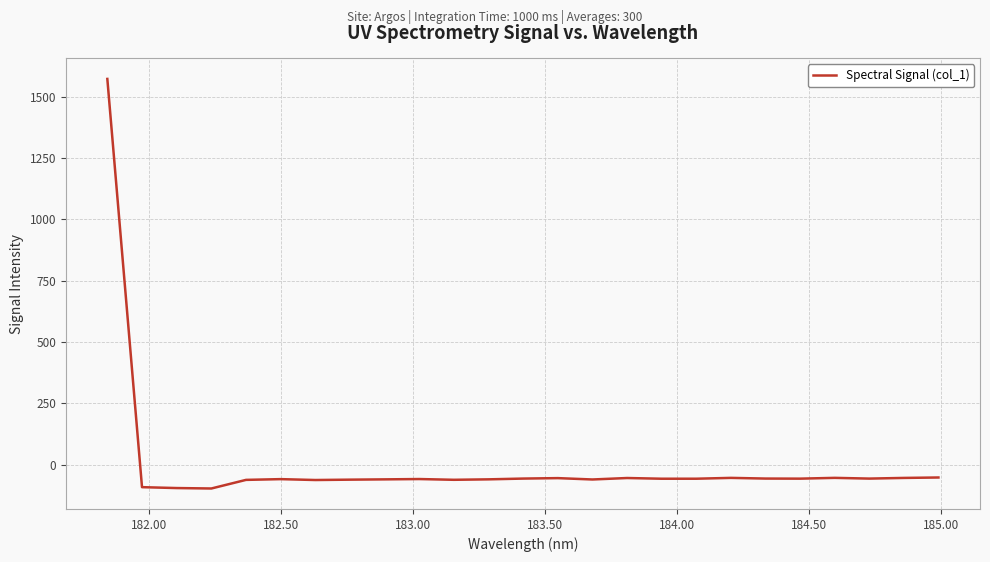

What is the difference between the maximum and minimum values?

1668.3